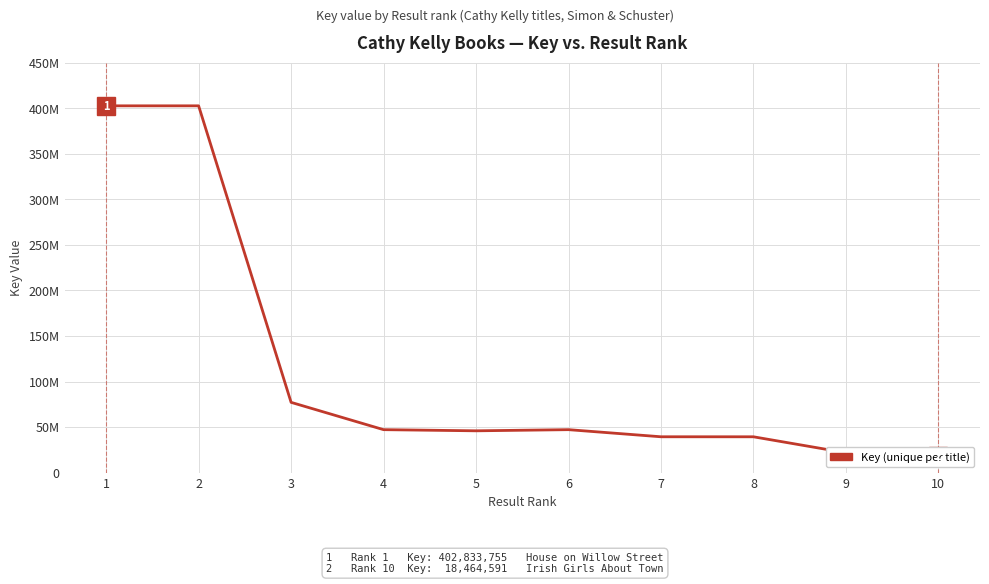

The chart shows a value of 109066467 at 3. True or false?

False